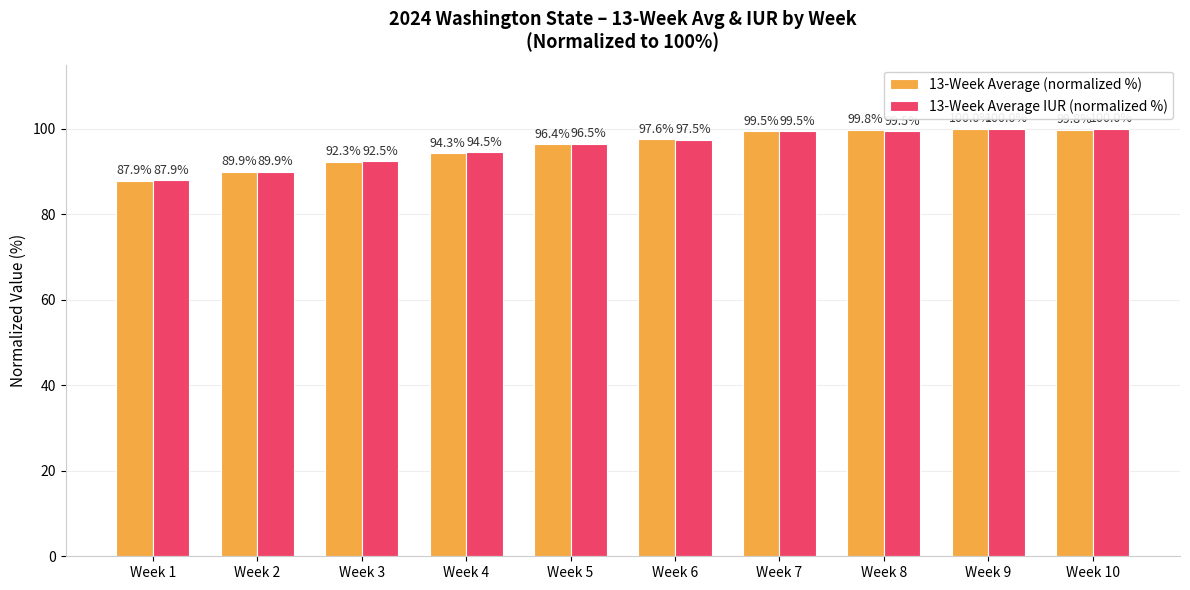

At which category is the sum across all series the highest?

Week 9